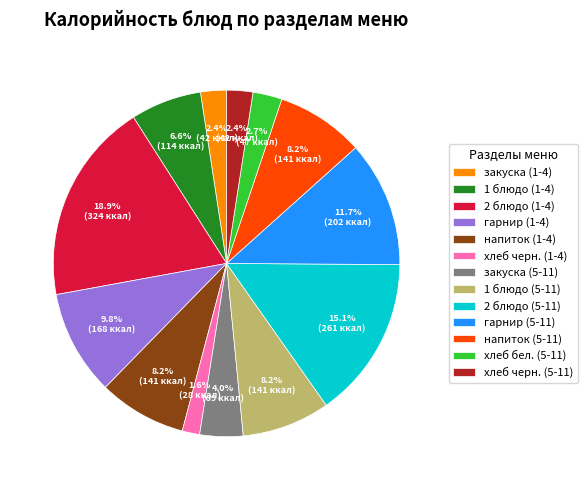

What is the ratio of the value at 1 блюдо (1-4) to the value at напиток (5-11)?

0.8